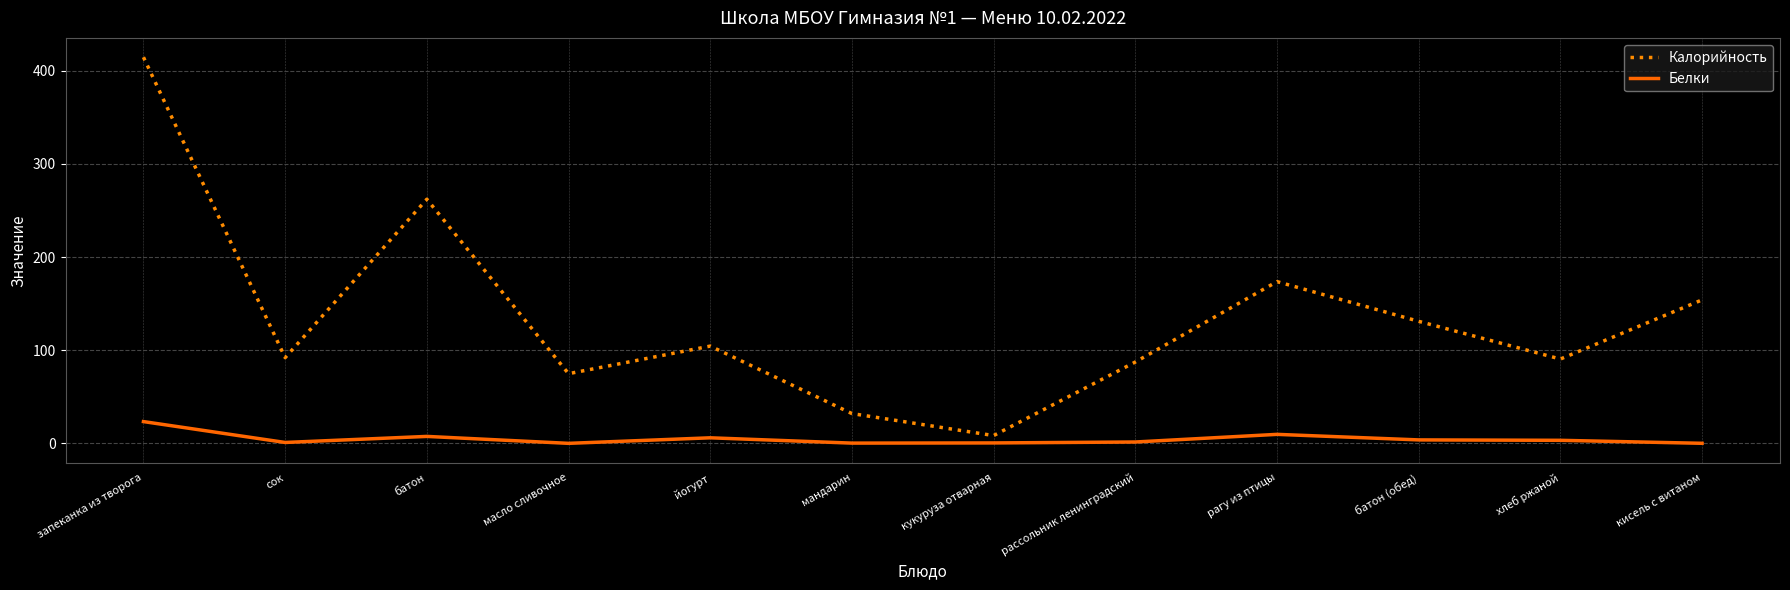

Rank the series by their maximum value, from highest to lowest.

Калорийность, Белки